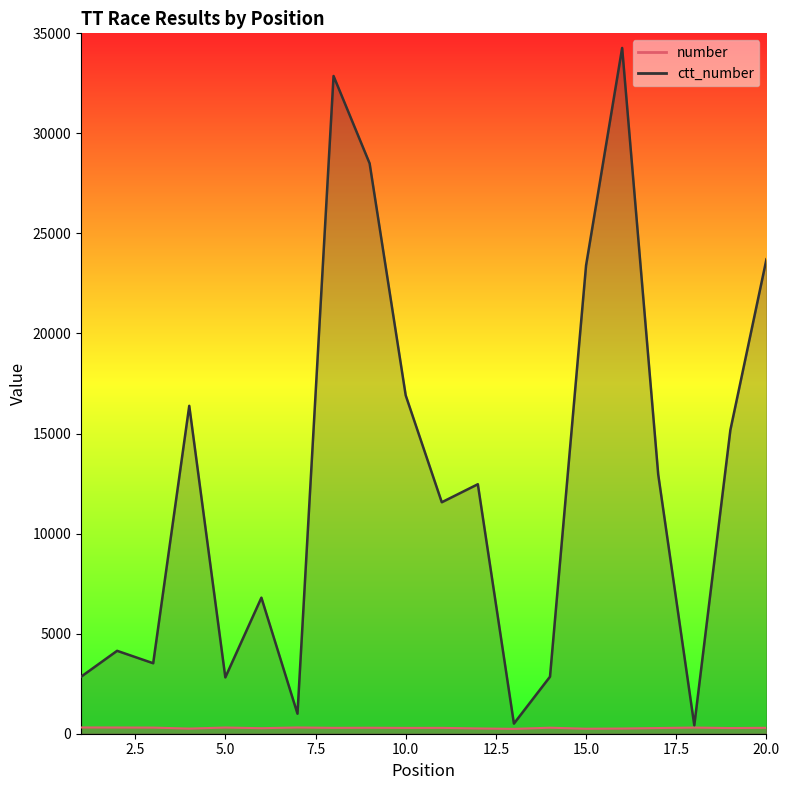

True or false: ctt_number and number intersect in this chart.

False